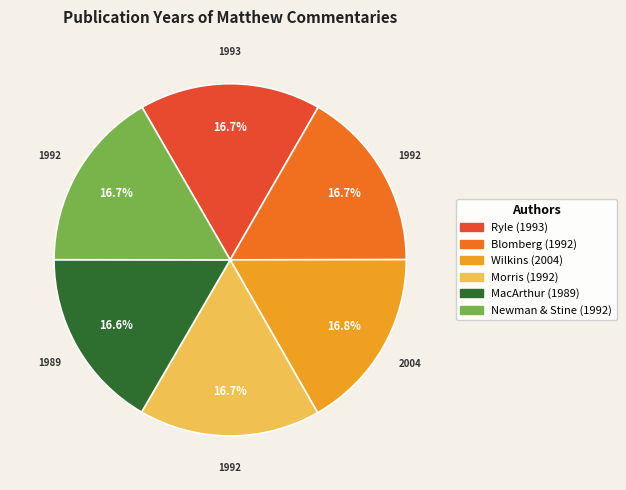

How many slices are in this pie chart?

6